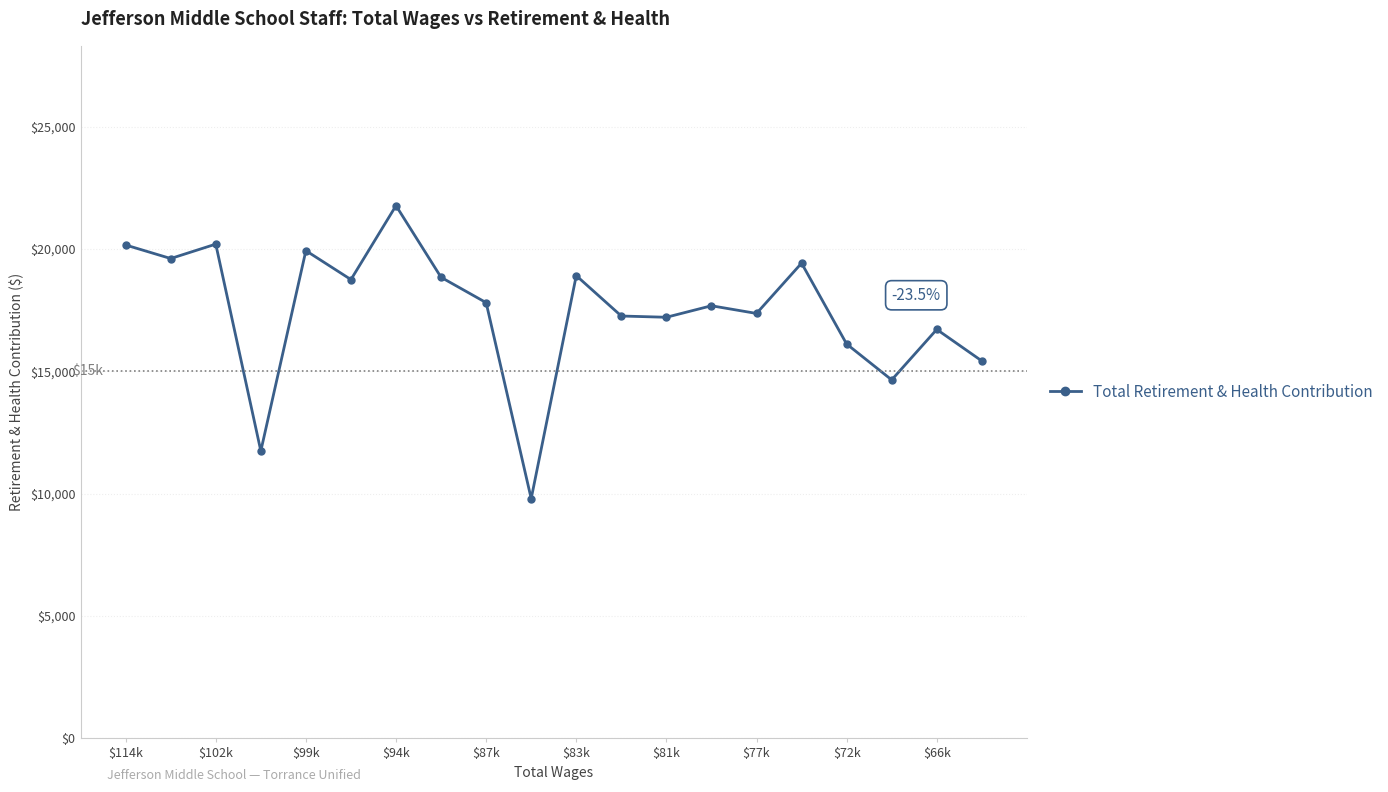

What is the value of the 19th point from the left?

16711